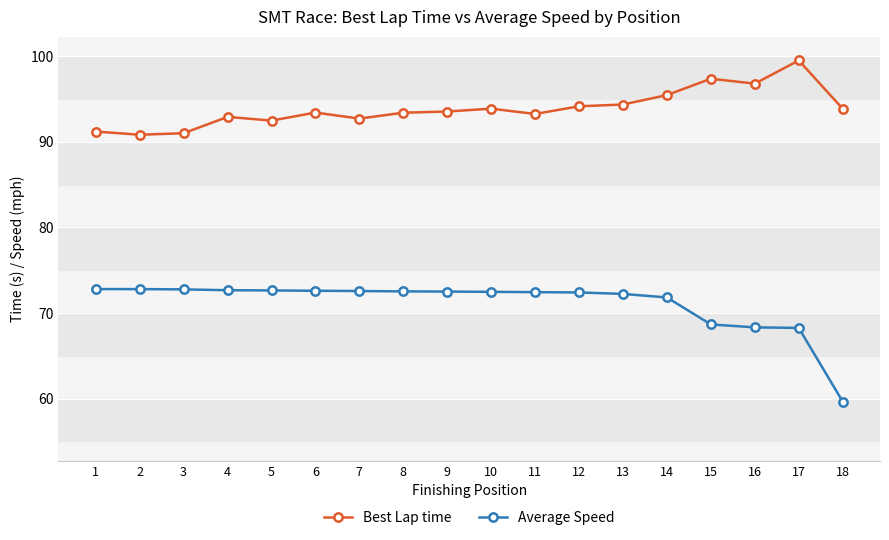

What is the difference between the maximum and minimum values in the Best Lap time series?

8.7